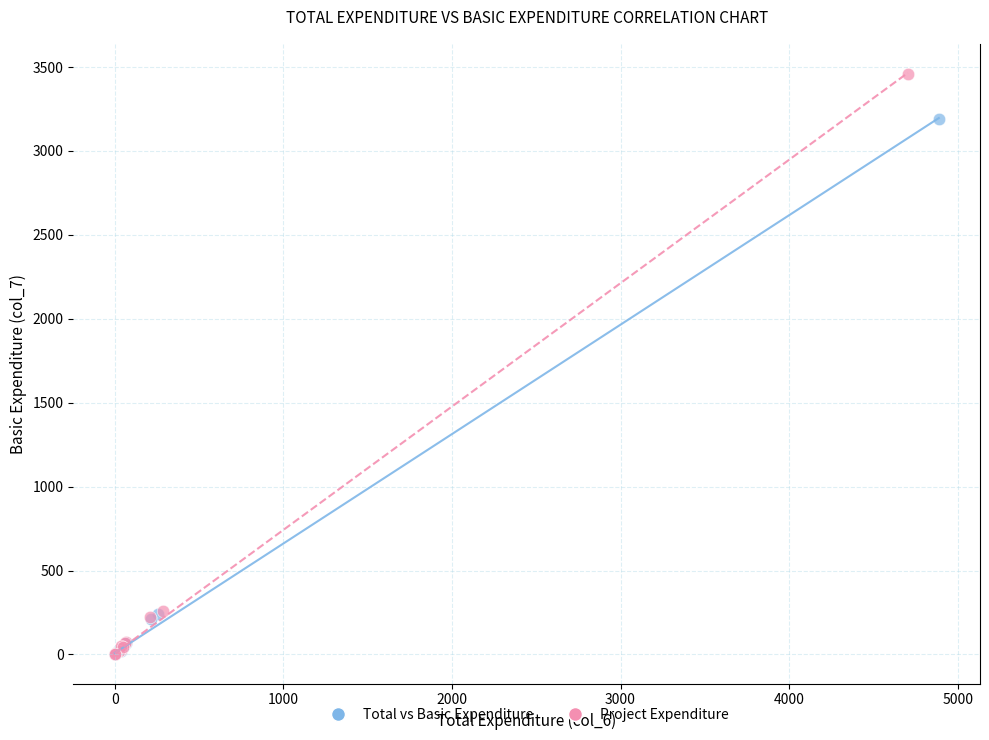

Which series contains the highest Y value?

Project Expenditure